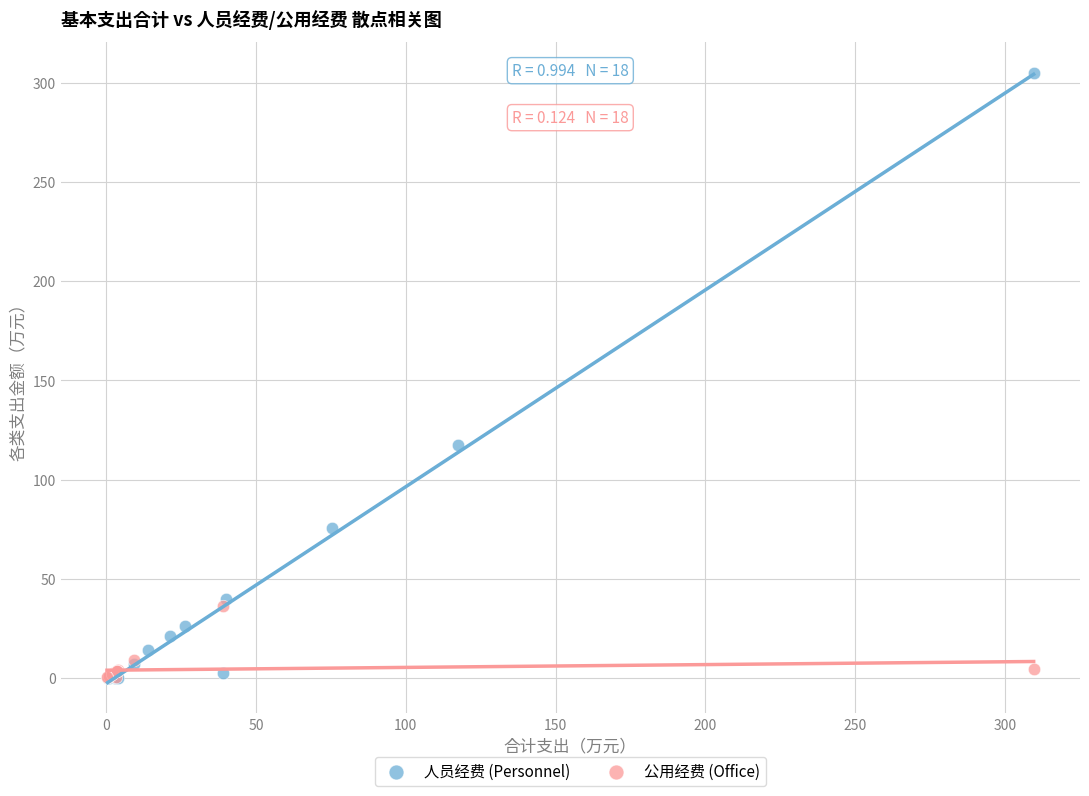

Which series has the largest Y range (max minus min)?

人员经费 (Personnel)